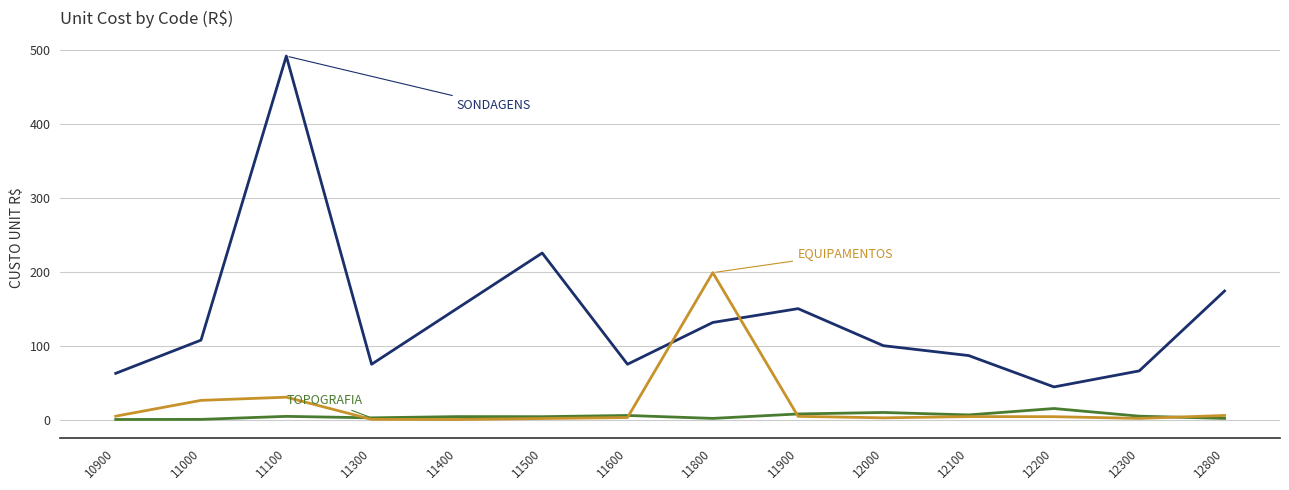

At which category is the sum across all series the highest?

11100